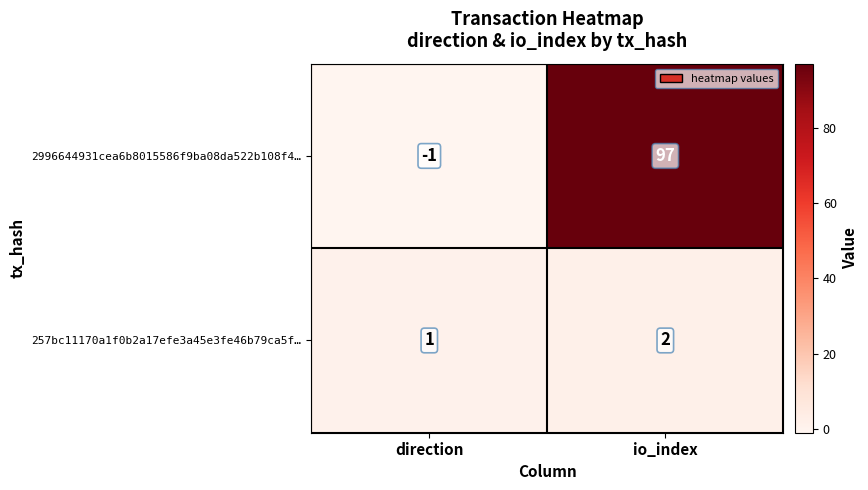

How many distinct data groups are displayed?

2